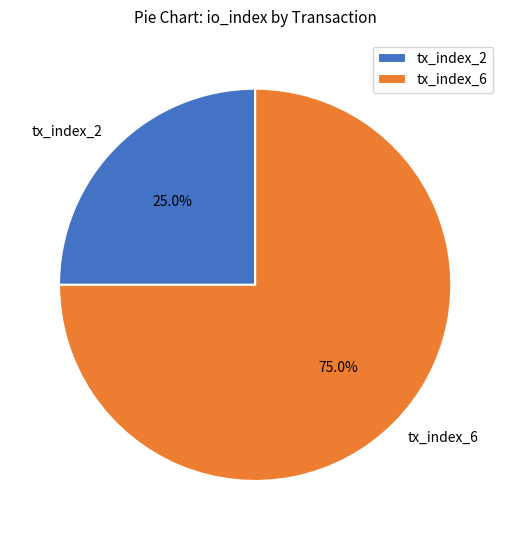

To the nearest percent, what percentage of the pie is tx_index_6?

75%